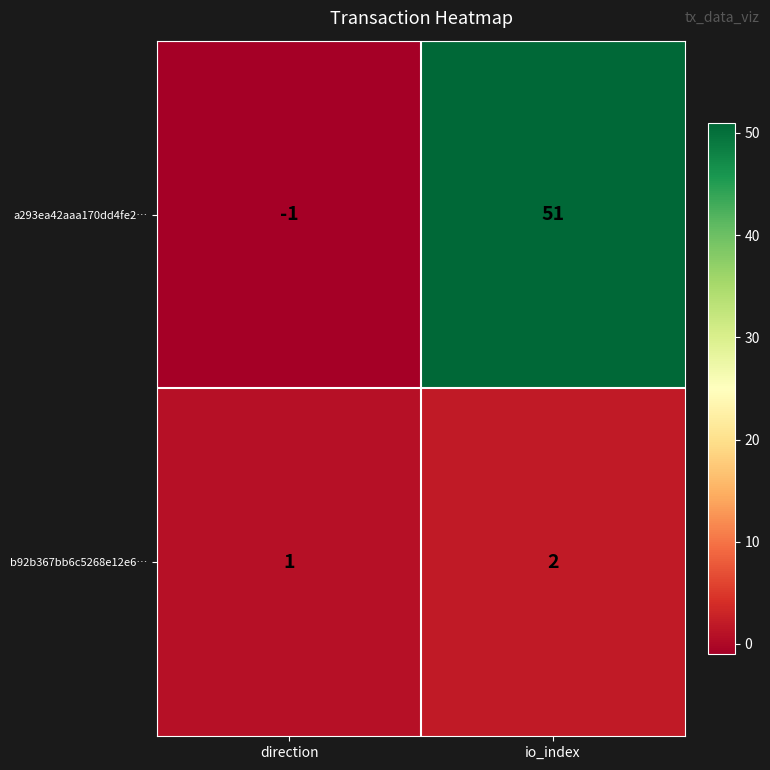

What is the difference between the highest and lowest values at io_index?

49